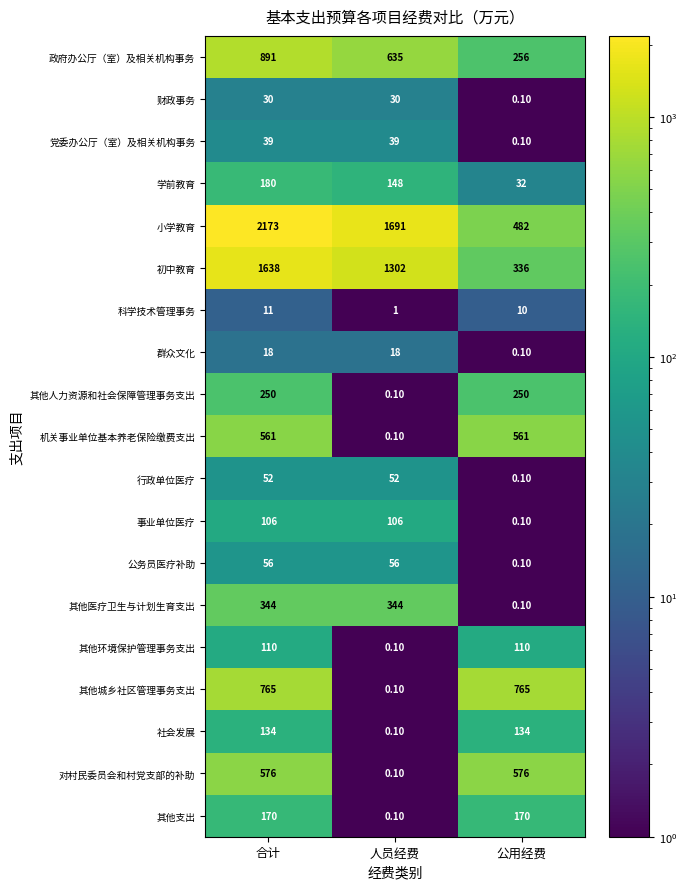

At how many categories does at least one series exceed 1957?

1